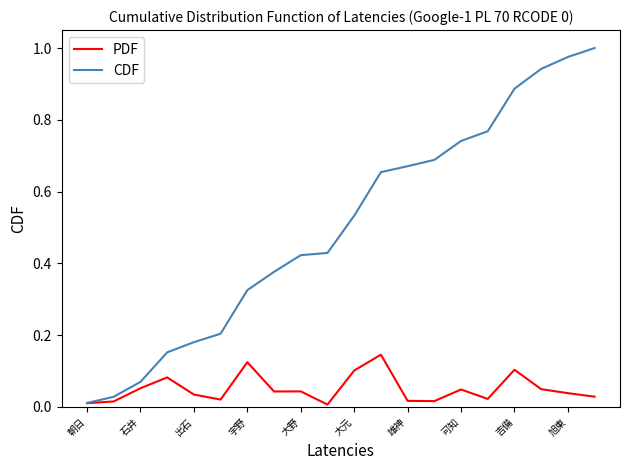

Which series has the largest range (max minus min)?

CDF